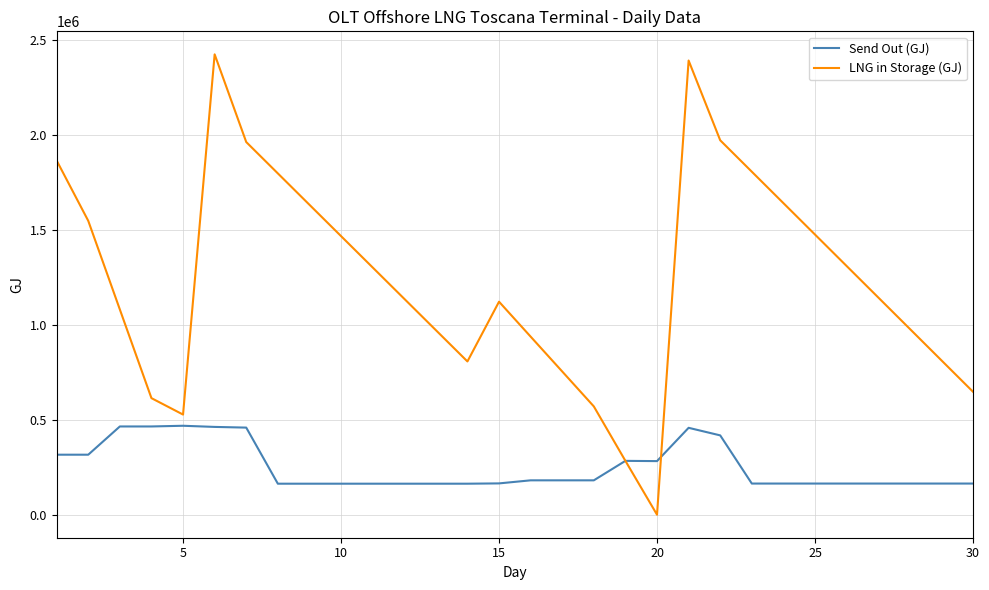

Which series has the largest total across all categories?

LNG in Storage (GJ)